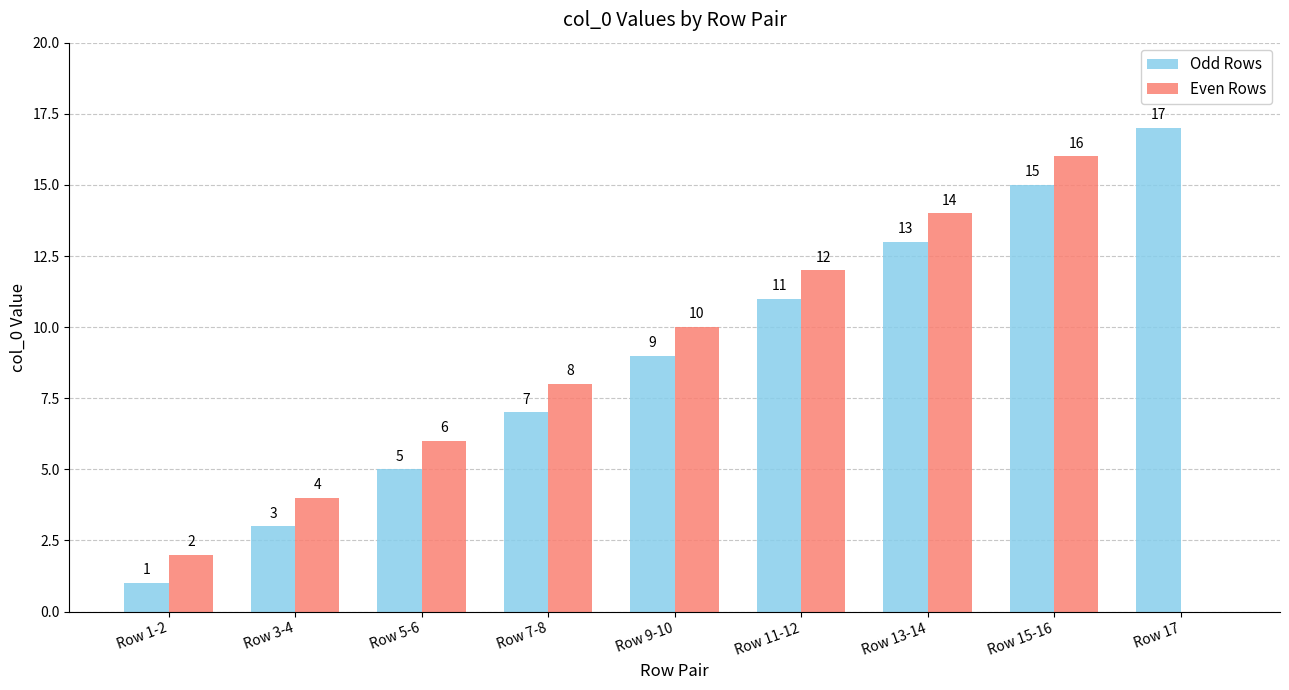

At which category is the sum across all series the highest?

Row 15-16